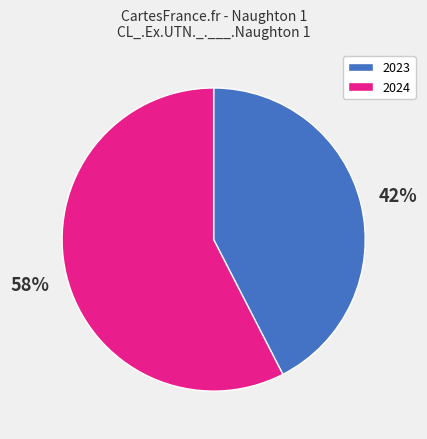

True or false: 2023 accounts for 42% of the total.

True